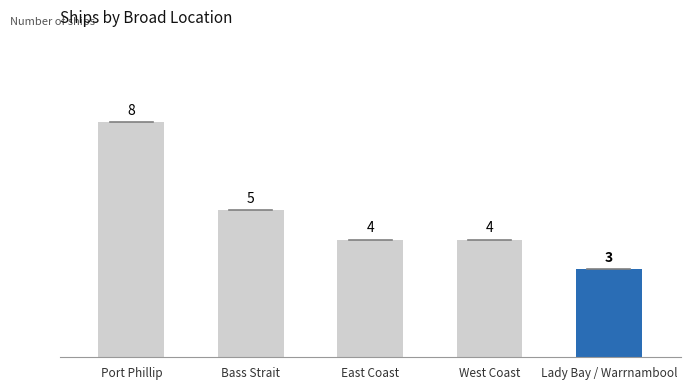

Read the value at Port Phillip.

8